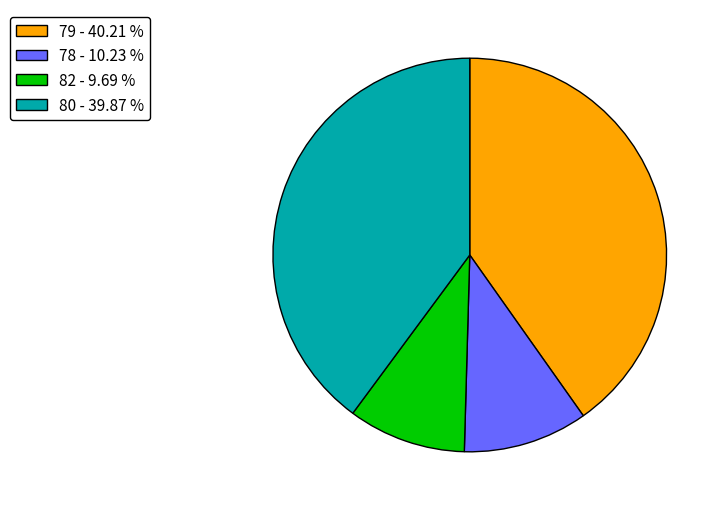

Which category has the smallest portion of the pie?

82 - 9.69 %